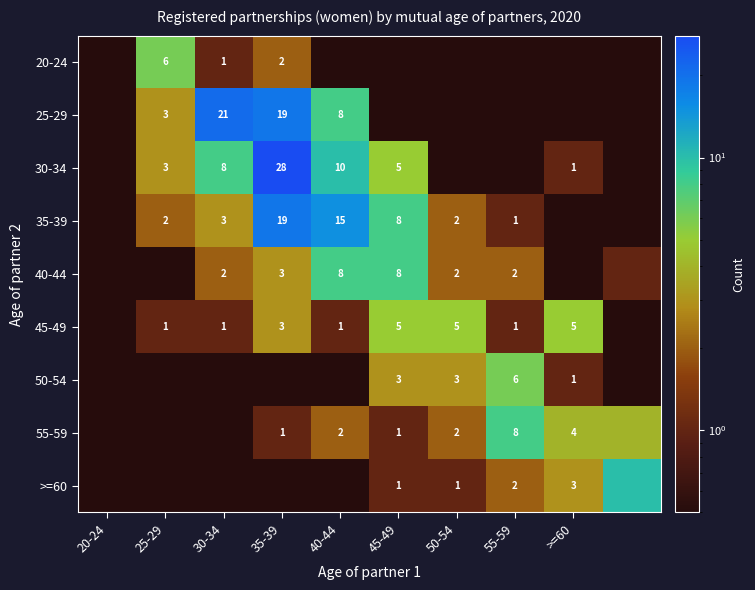

Is the value of 25-29 at 40-44 greater than the value of 30-34 at >=60?

Yes